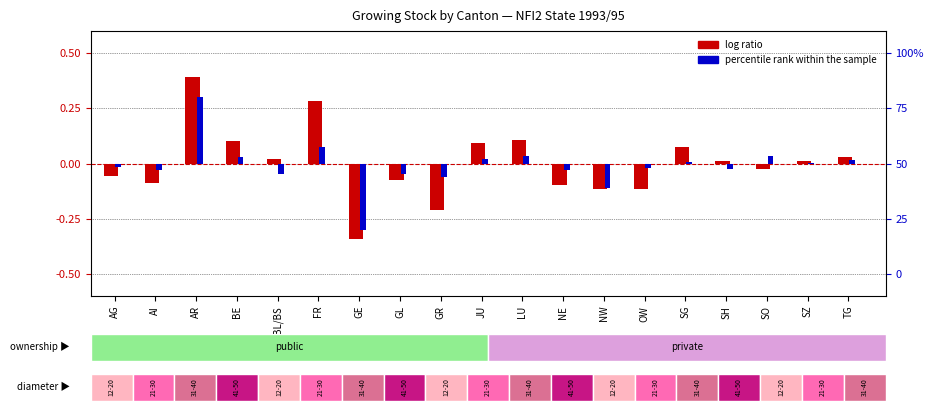

How many values in log ratio are above zero?

10